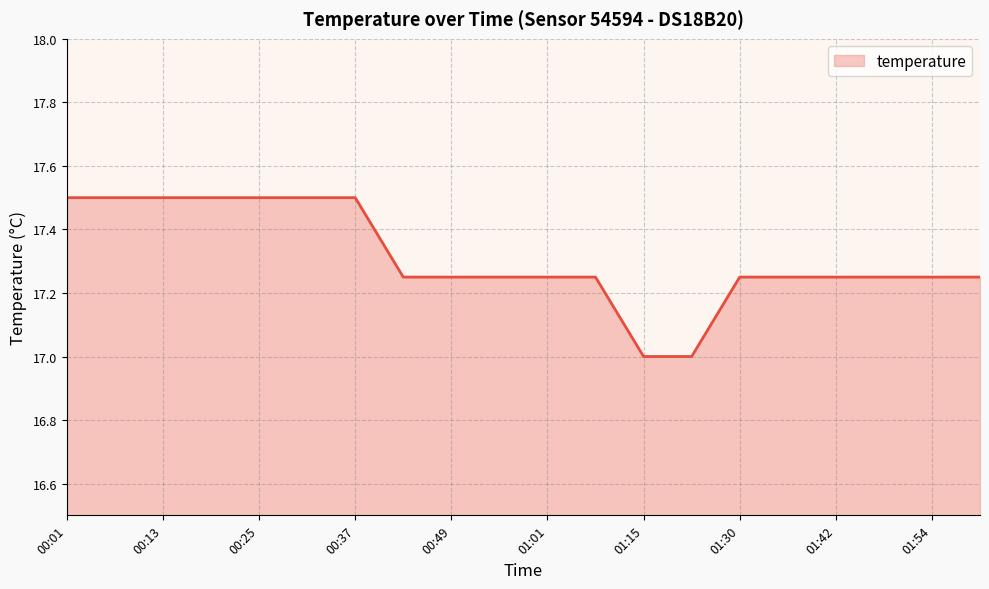

What is the difference between the maximum and minimum values?

0.5